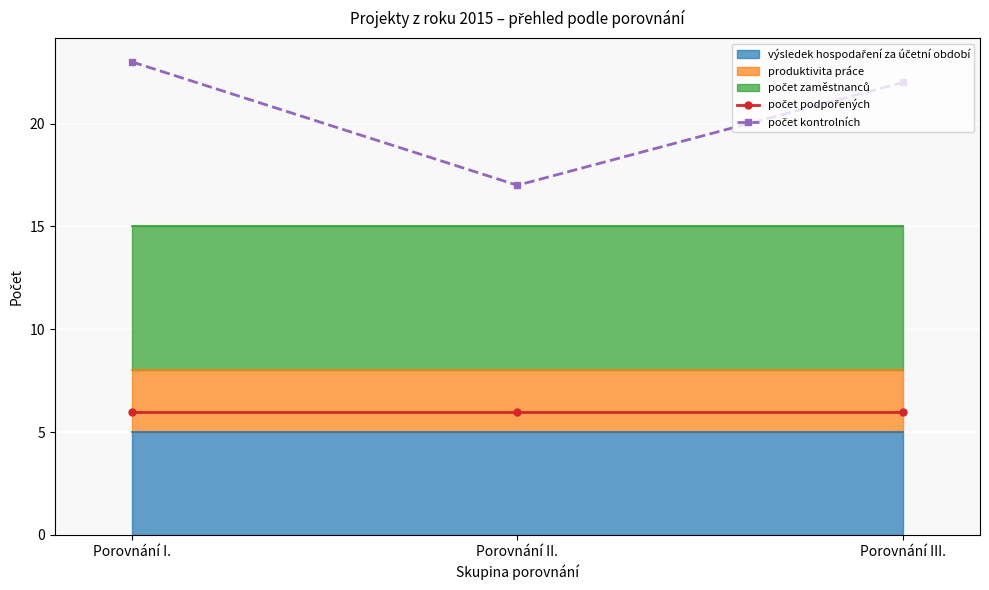

Count the number of categories in the chart.

3